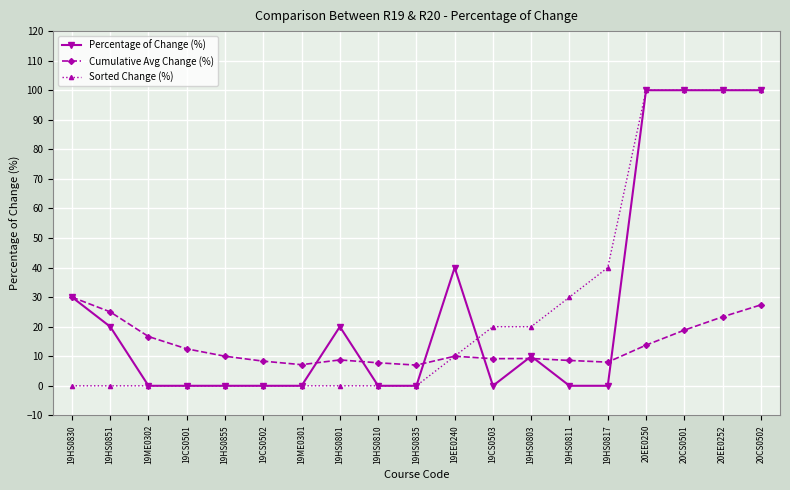

What is the label of the 5th point from the left?

19HS0855